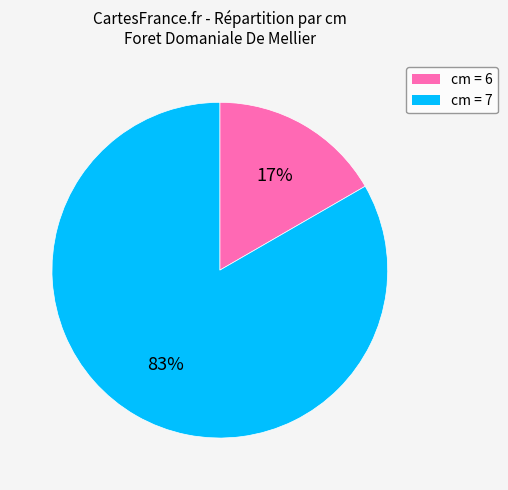

To the nearest percent, what is the average slice percentage?

50%